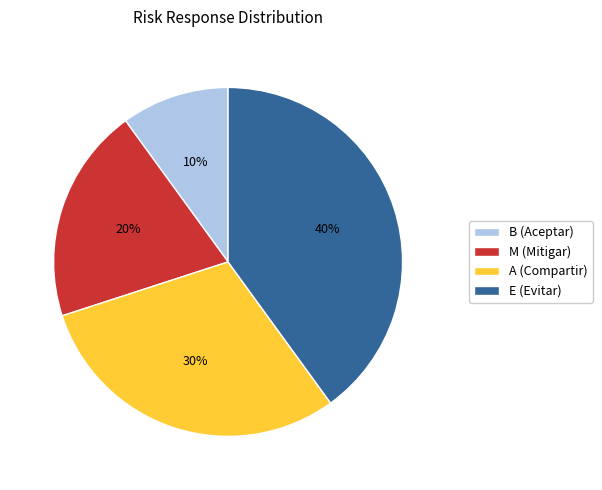

What is the ratio of the value at B to the value at M?

0.5